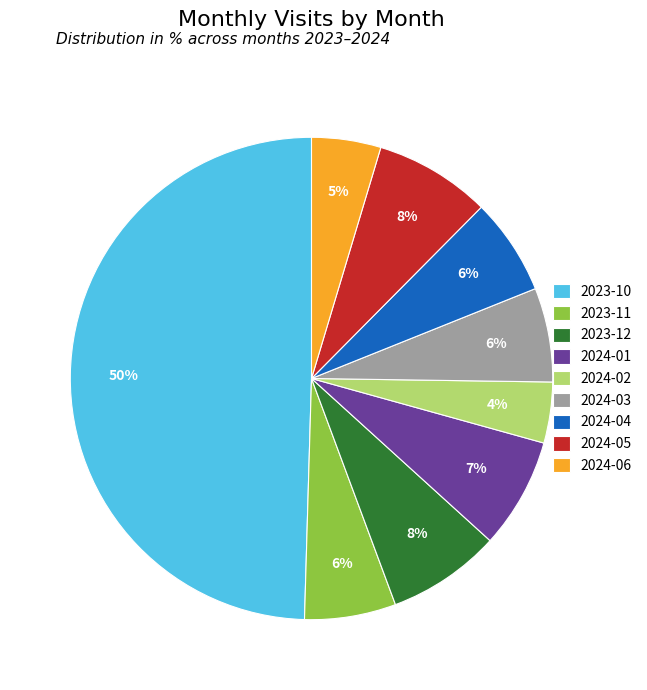

True or false: 2023-10 accounts for 50% of the total.

True